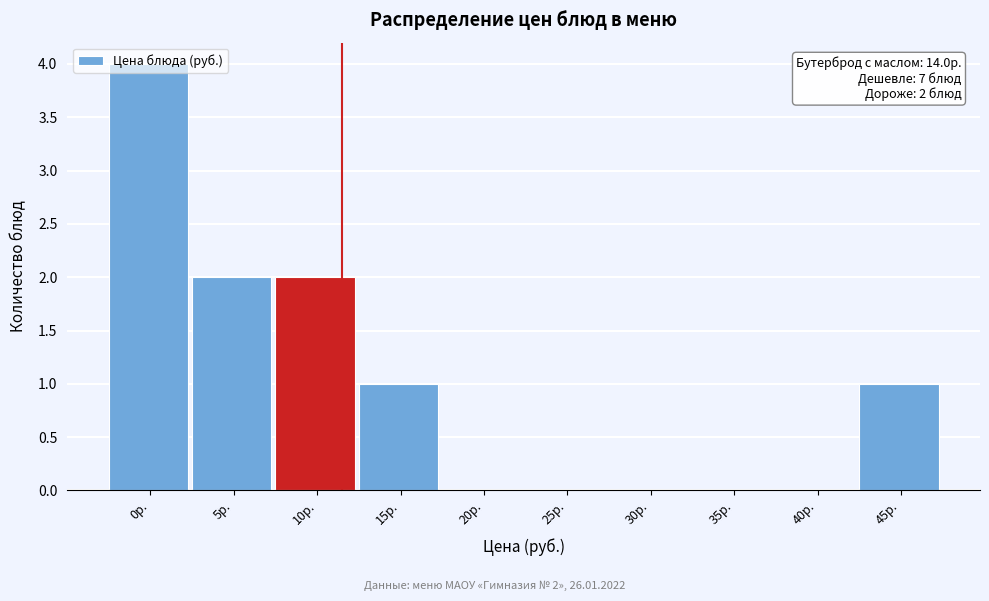

The chart shows a value of 2 at 0р.. True or false?

False